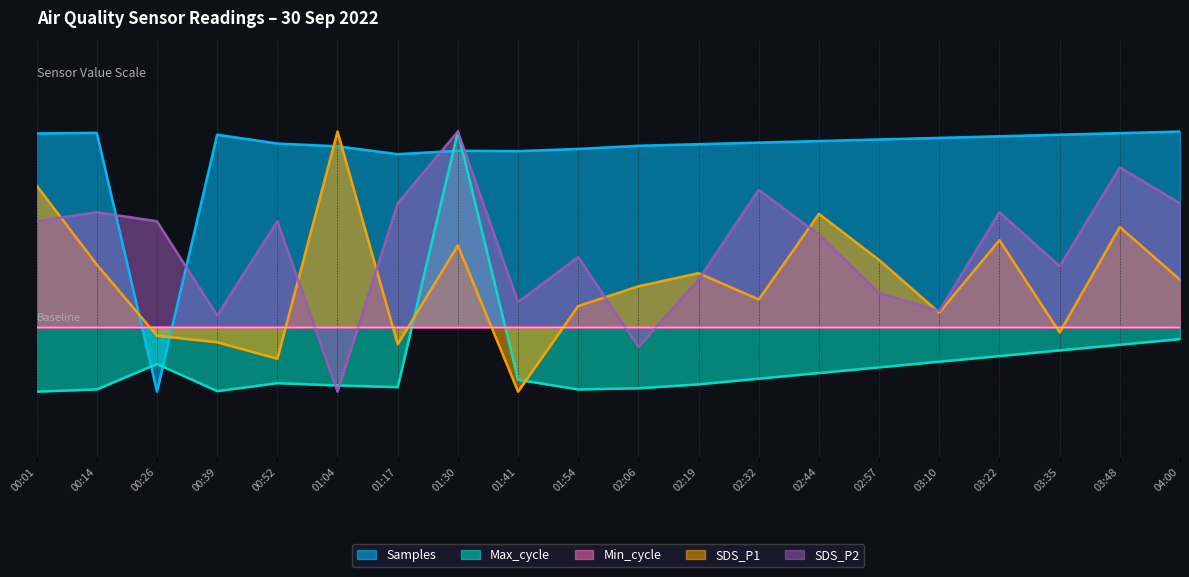

Which series has the largest range (max minus min)?

Samples